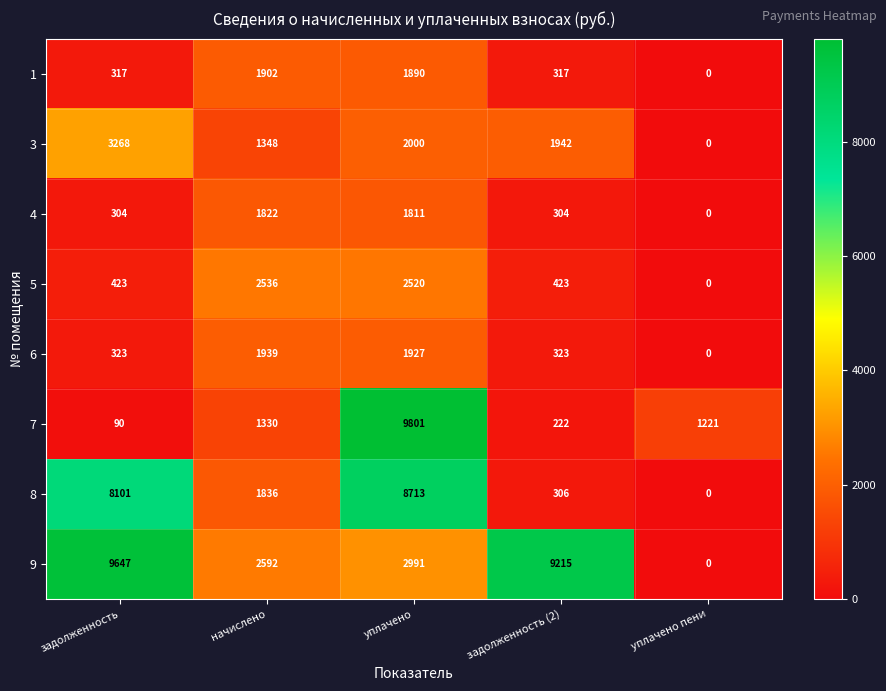

What is the sum of all 9 values?

24445